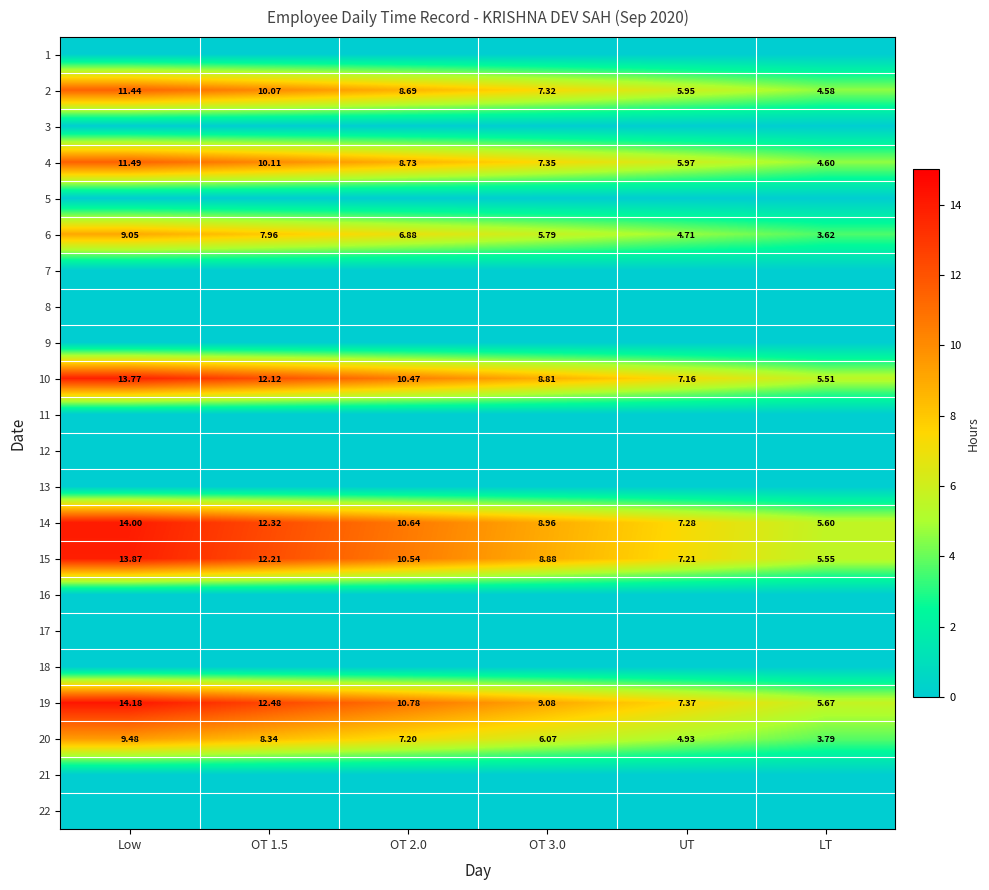

What is the maximum value shown in the chart?

14.2